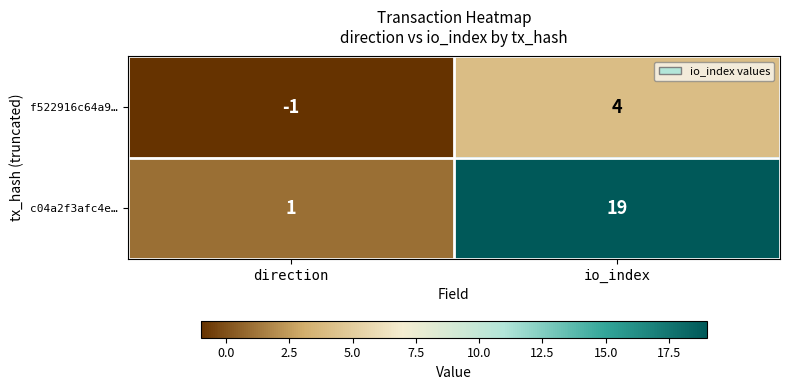

What is the total value across all series at io_index?

23